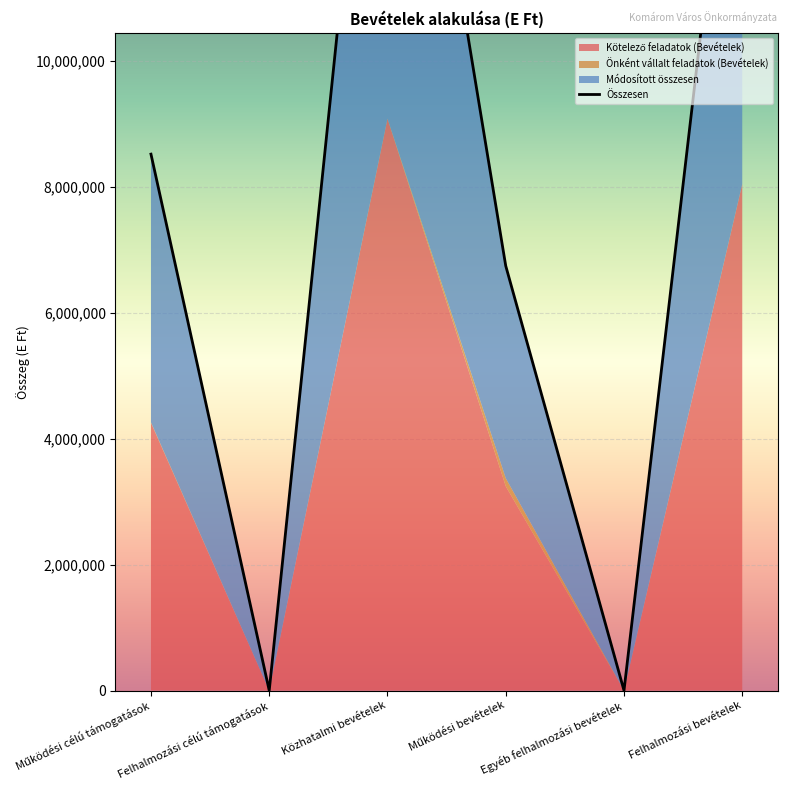

Where is the first local maximum?

Közhatalmi bevételek